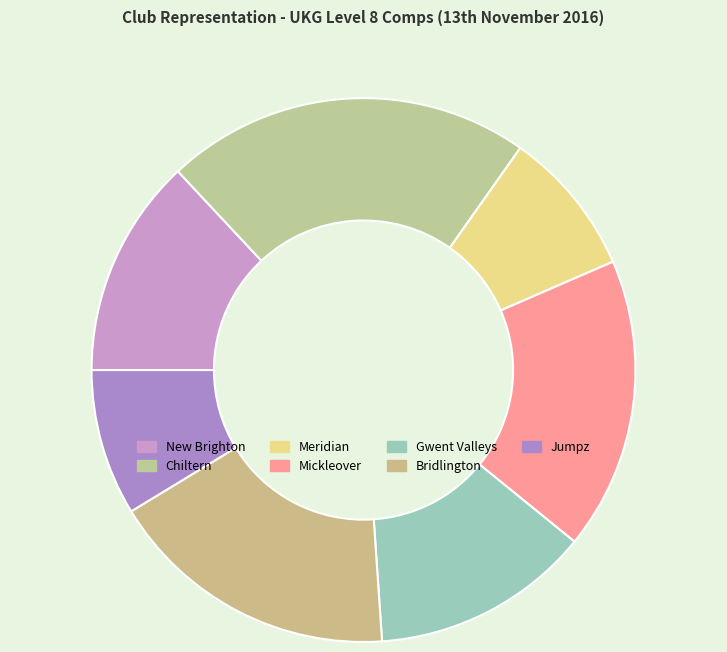

Does New Brighton represent more than half of the total?

No